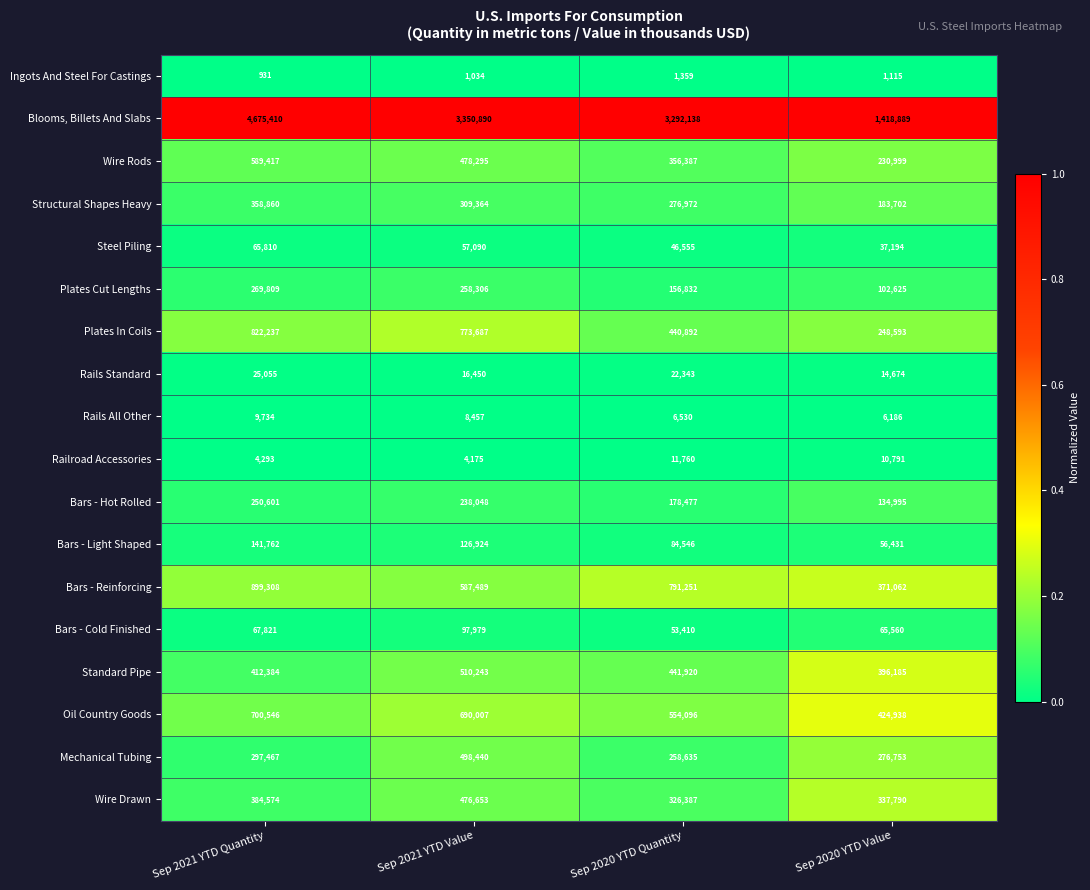

Which series has the largest total across all categories?

Blooms, Billets And Slabs